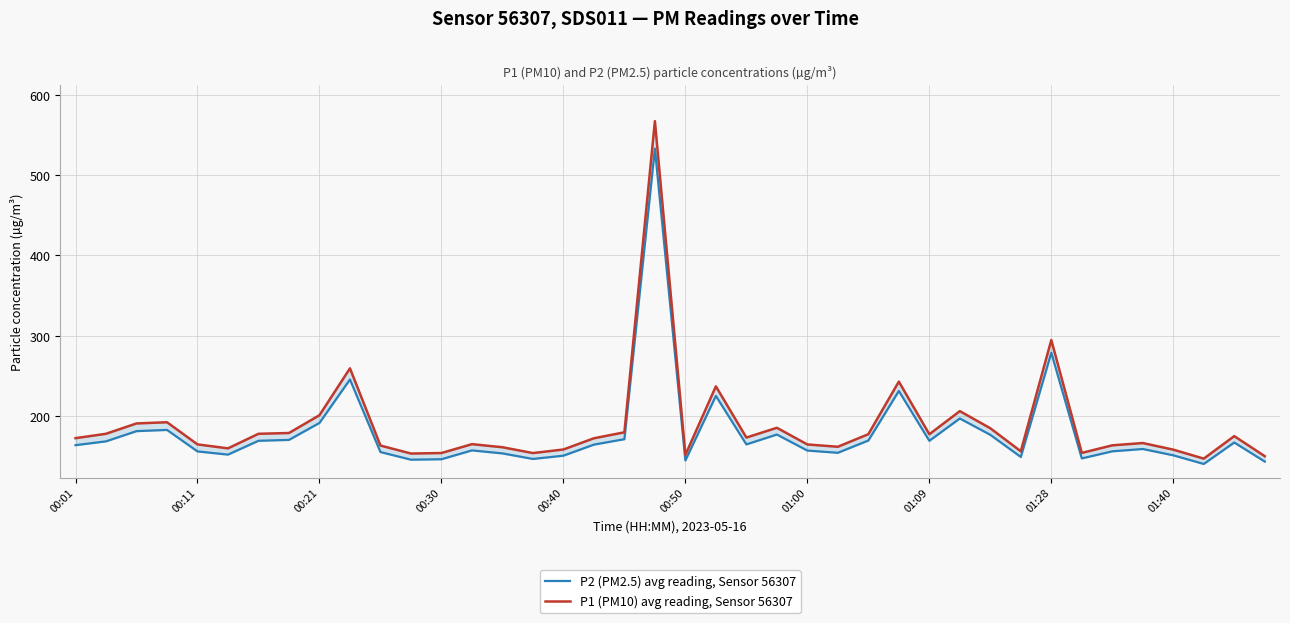

In P2 (PM2.5) avg reading, Sensor 56307, how many points are higher than both neighbors (excluding endpoints)?

11